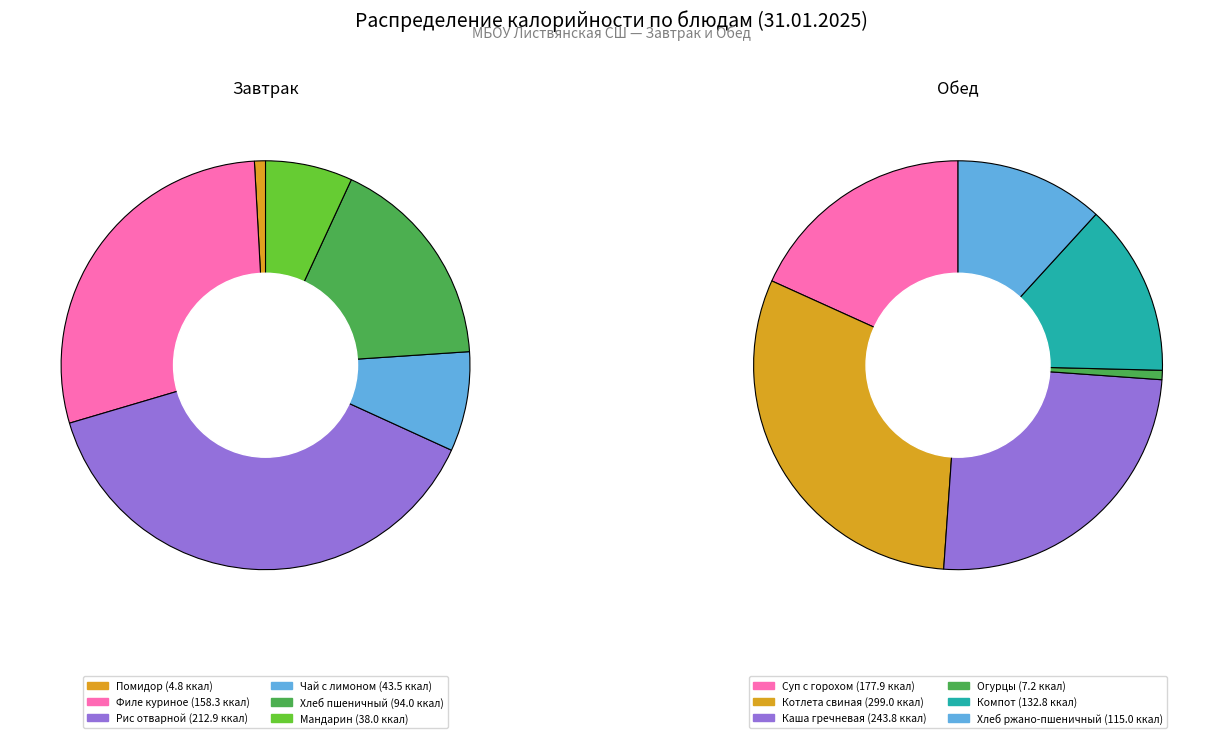

Count the number of slices in the pie.

6